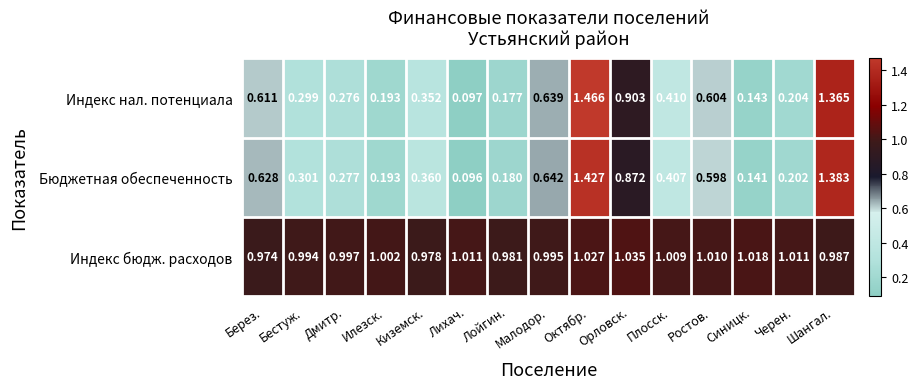

At how many categories does at least one series exceed 0?

15